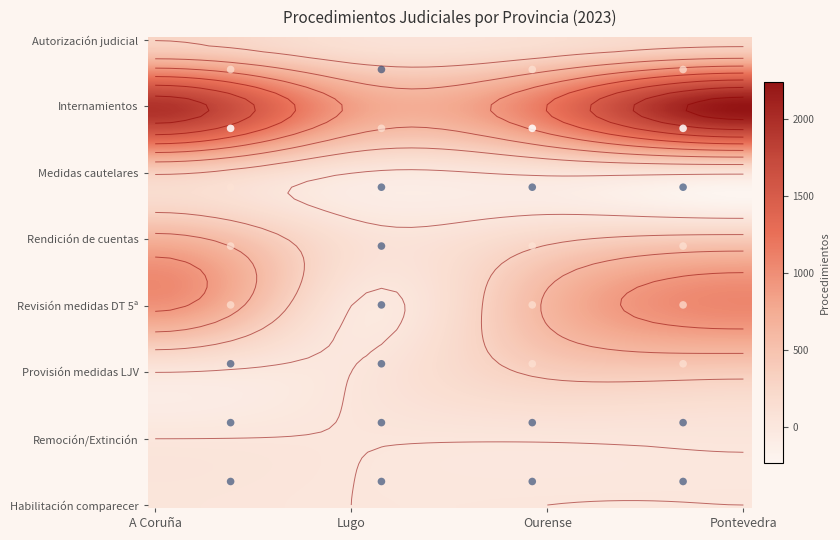

Which category has the highest value across all series?

Pontevedra